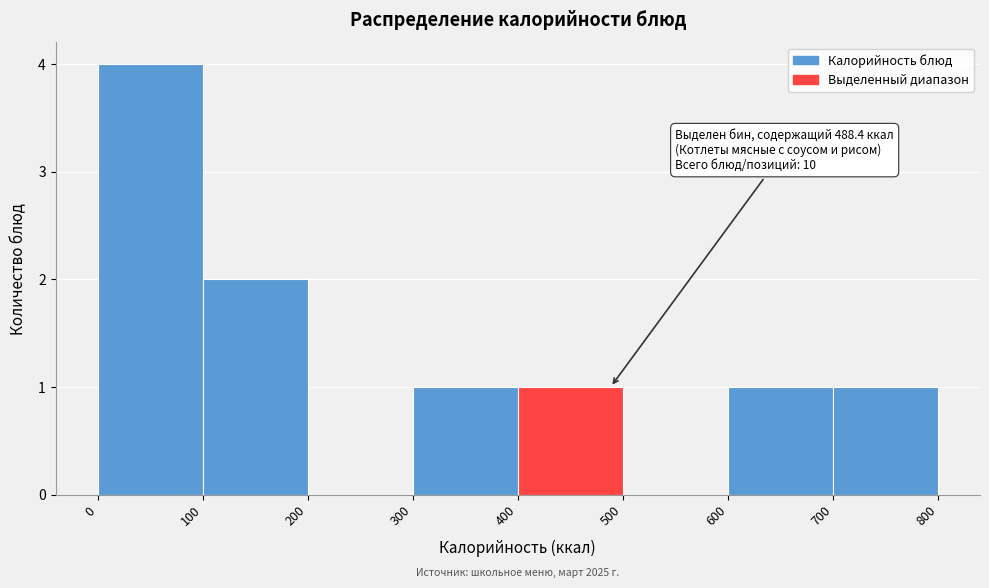

Which range on the x-axis has the tallest bar?

0 to 100